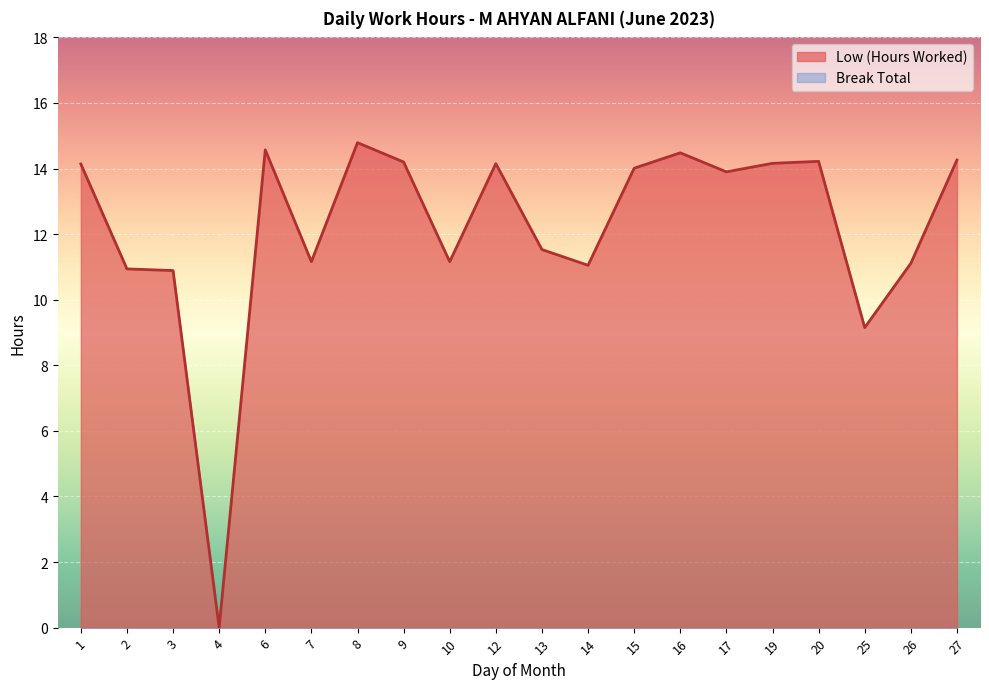

Count the number of categories in the chart.

20